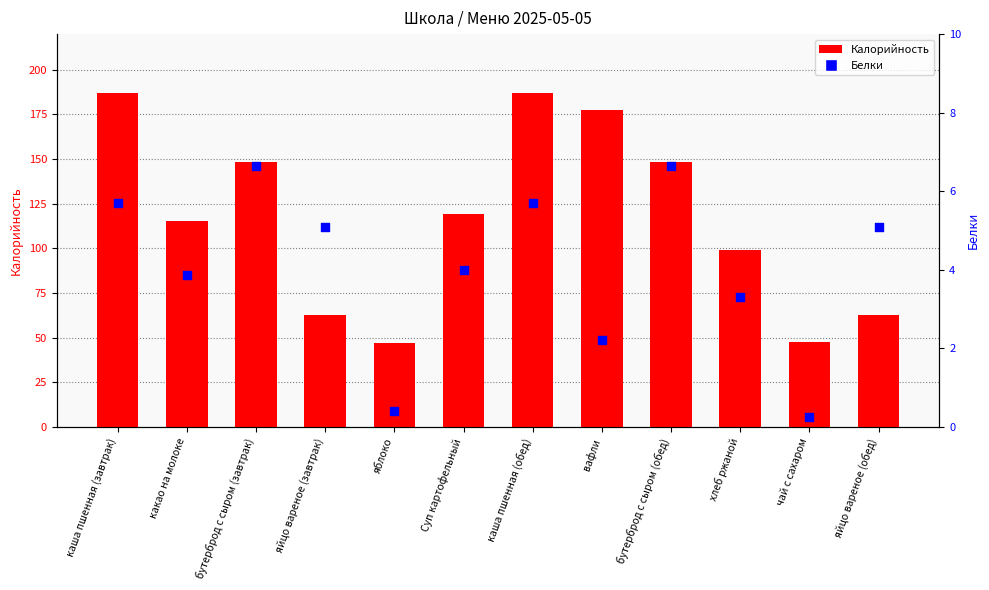

At which category is the sum across all series the highest?

каша пшенная (завтрак)